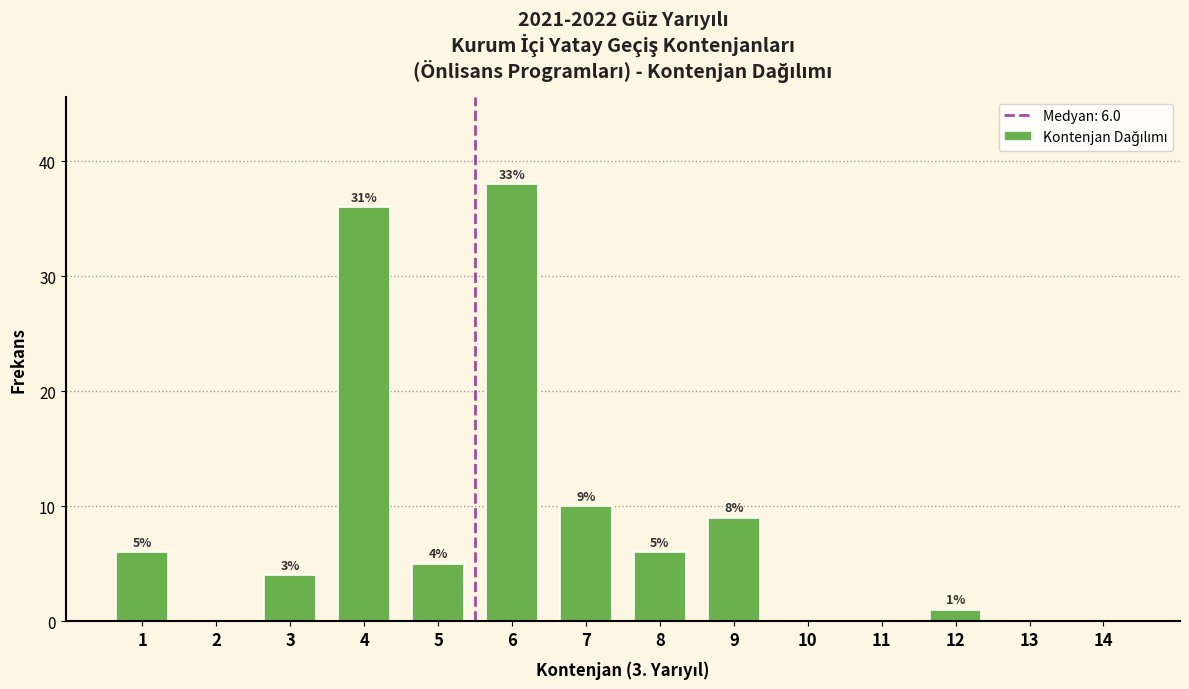

Reading left to right, what are all the values shown in this chart?

1=6	2=0	3=4	4=36	5=5	6=38	7=10	8=6	9=9	10=0	11=0	12=1	13=0	14=0